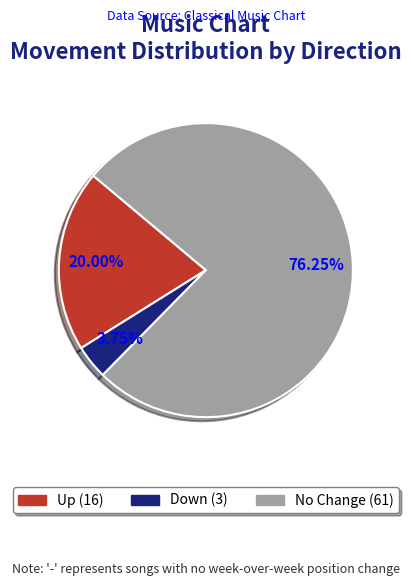

Is there any slice that represents more than half of the pie?

Yes